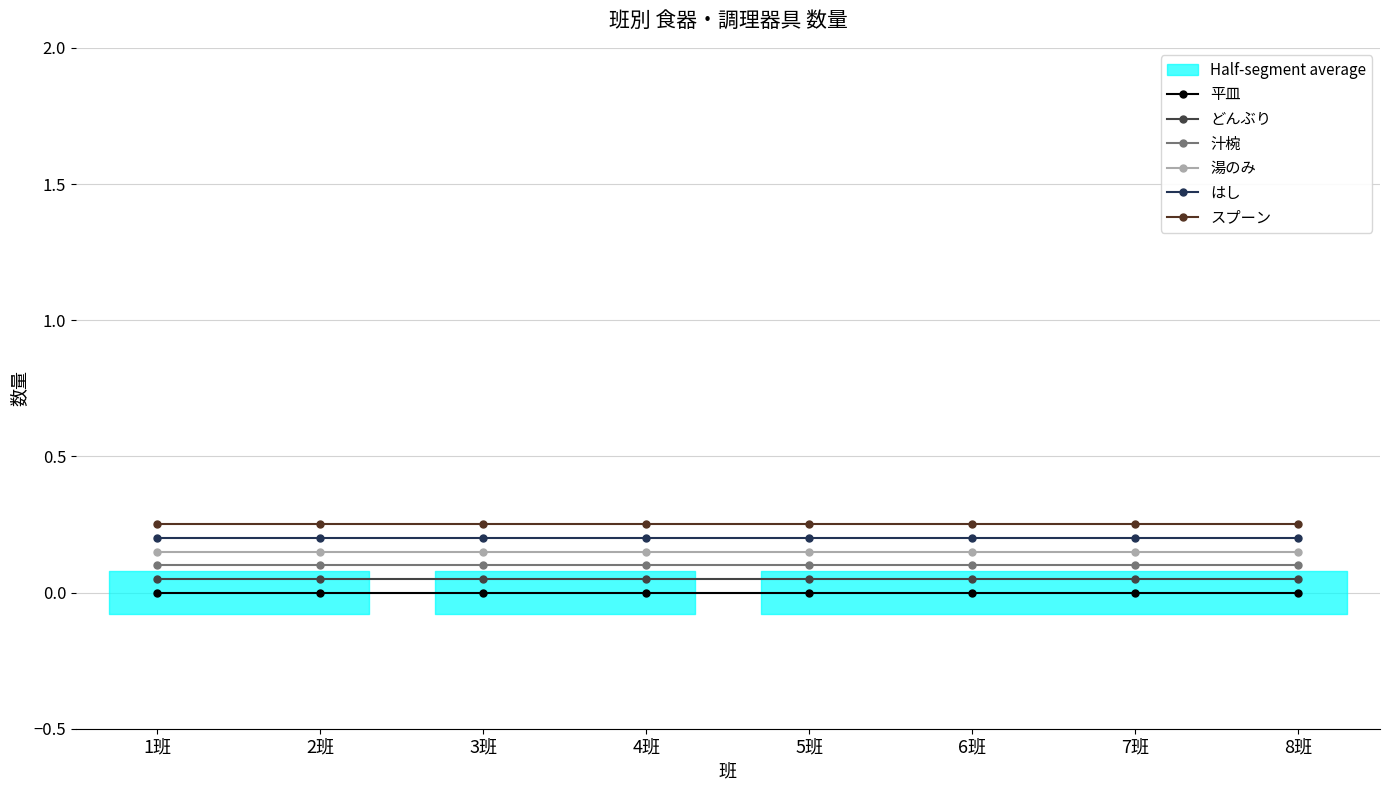

True or false: はし has more than 2 points higher than both neighbors.

False